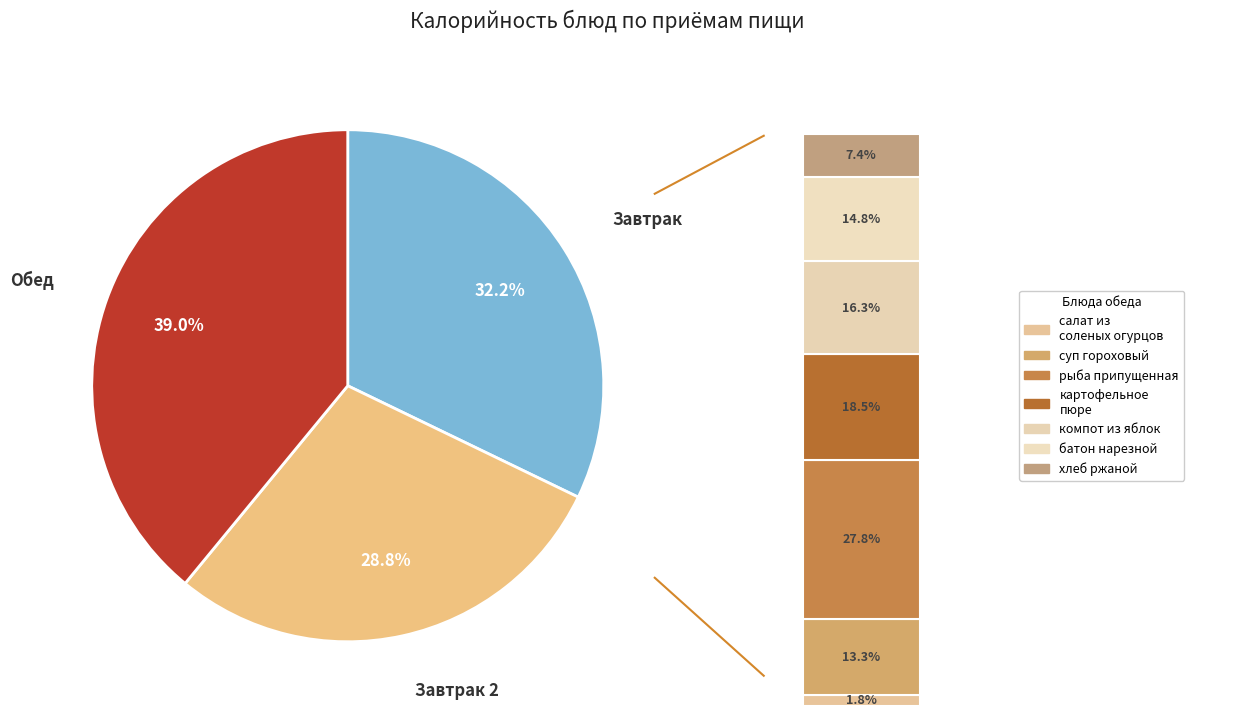

Does картофельное пюре account for over 50% of the chart?

No